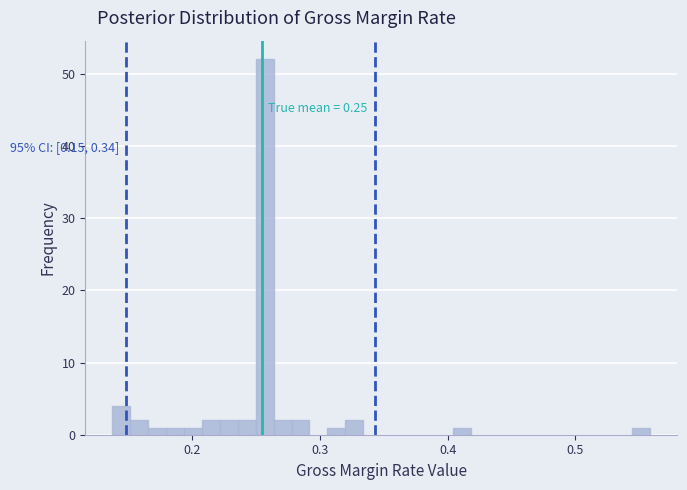

Read against the x-axis, roughly where is the centre of the tallest bar?

0.26